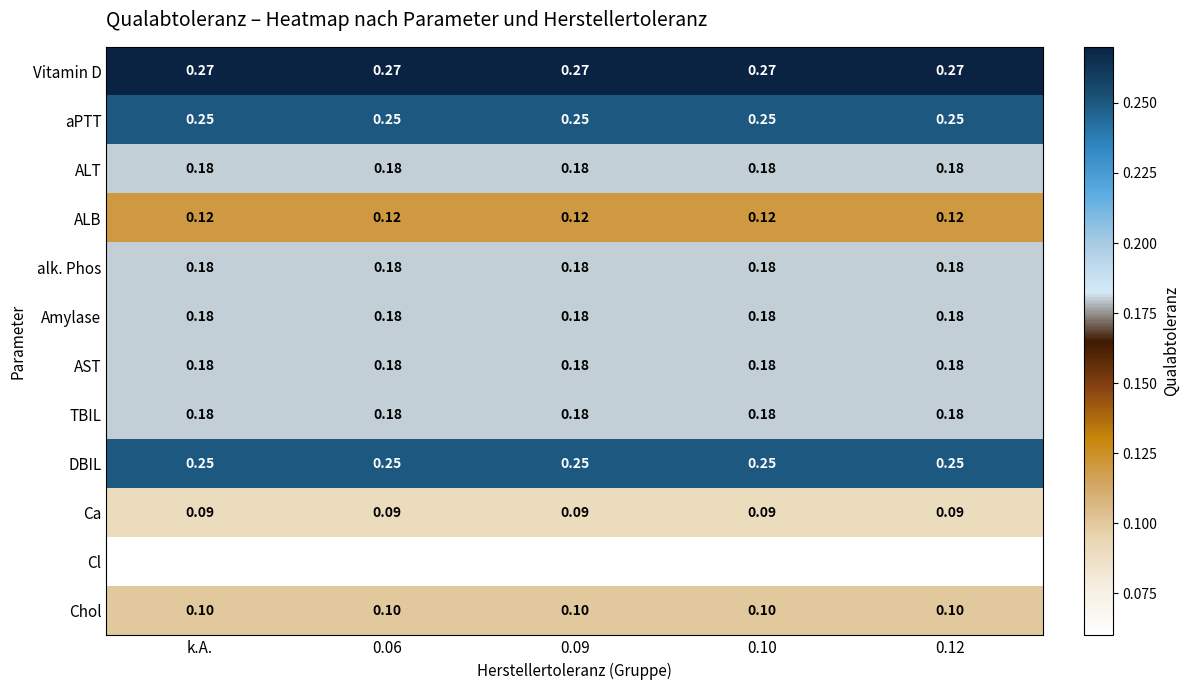

Which series has the largest total across all categories?

Vitamin D